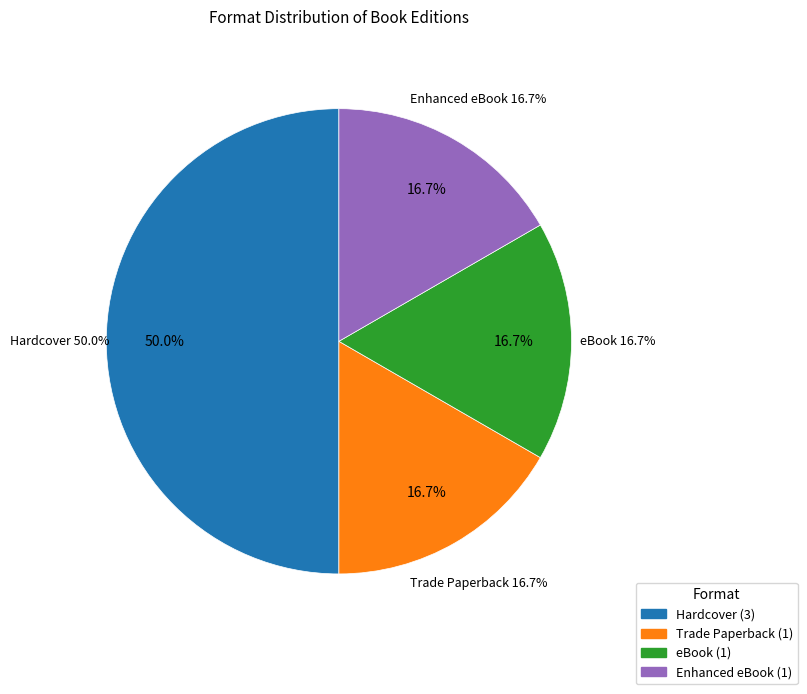

To the nearest percent, what is the average slice percentage?

25%